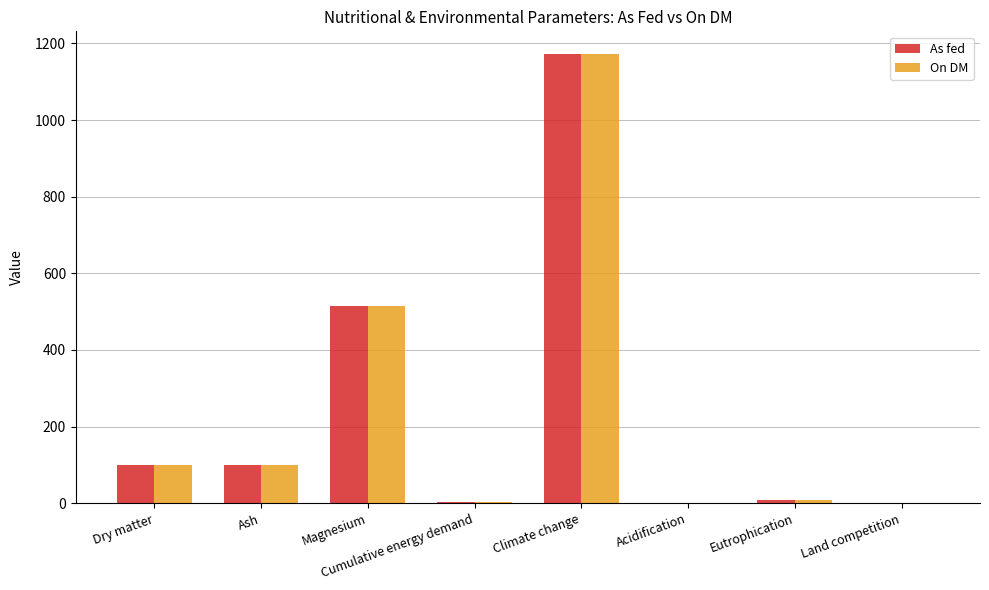

Where is As fed nearest to the value 586?

Magnesium